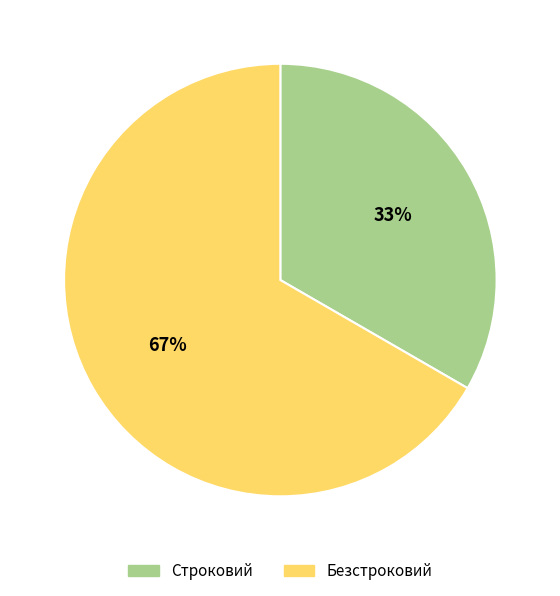

What is the ratio of the value at Строковий to the value at Безстроковий?

0.5